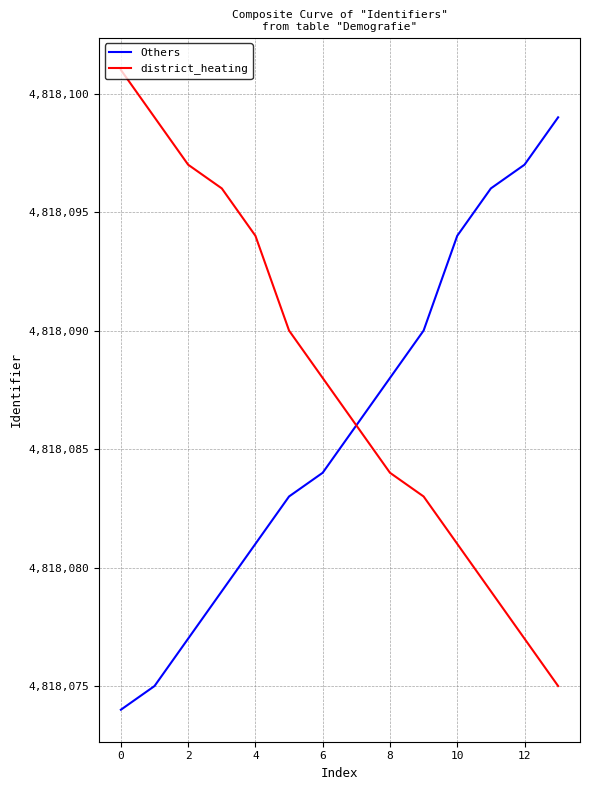

How many values in the district_heating series are below 4818088?

7